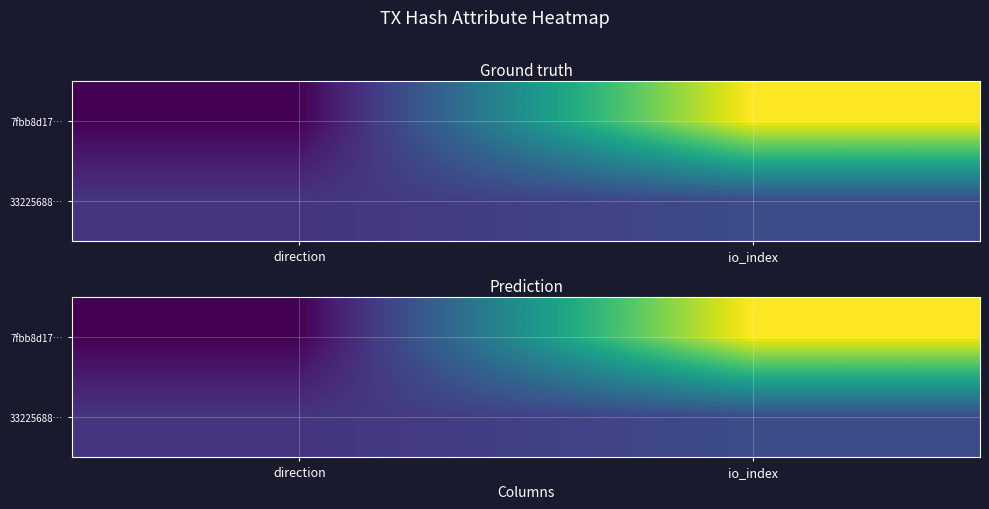

How many data points in 7fbb8d17… are less than 12?

1